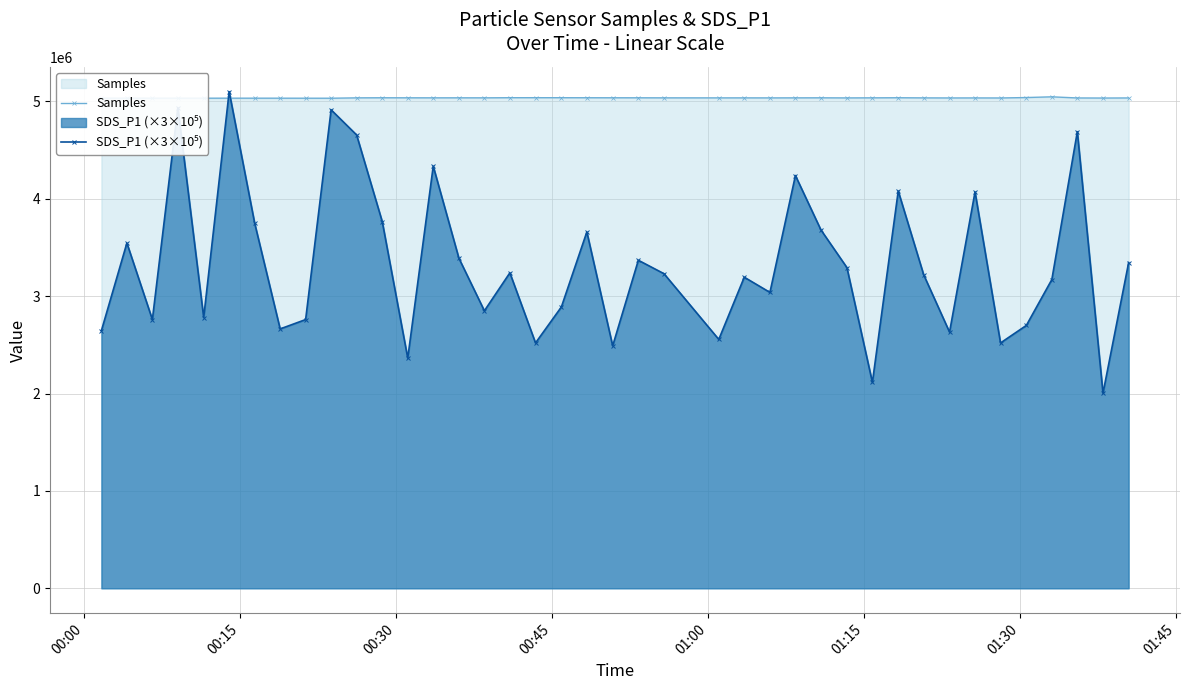

At how many categories does at least one series exceed 2200111?

40